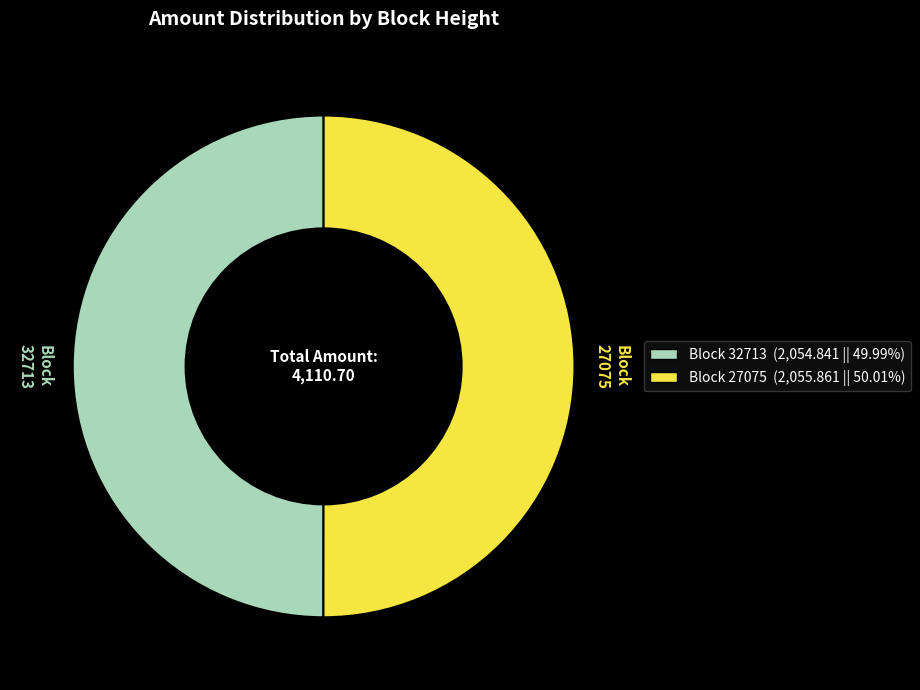

Approximately how many times larger is the value at Block 27075 compared to Block 32713?

1.0